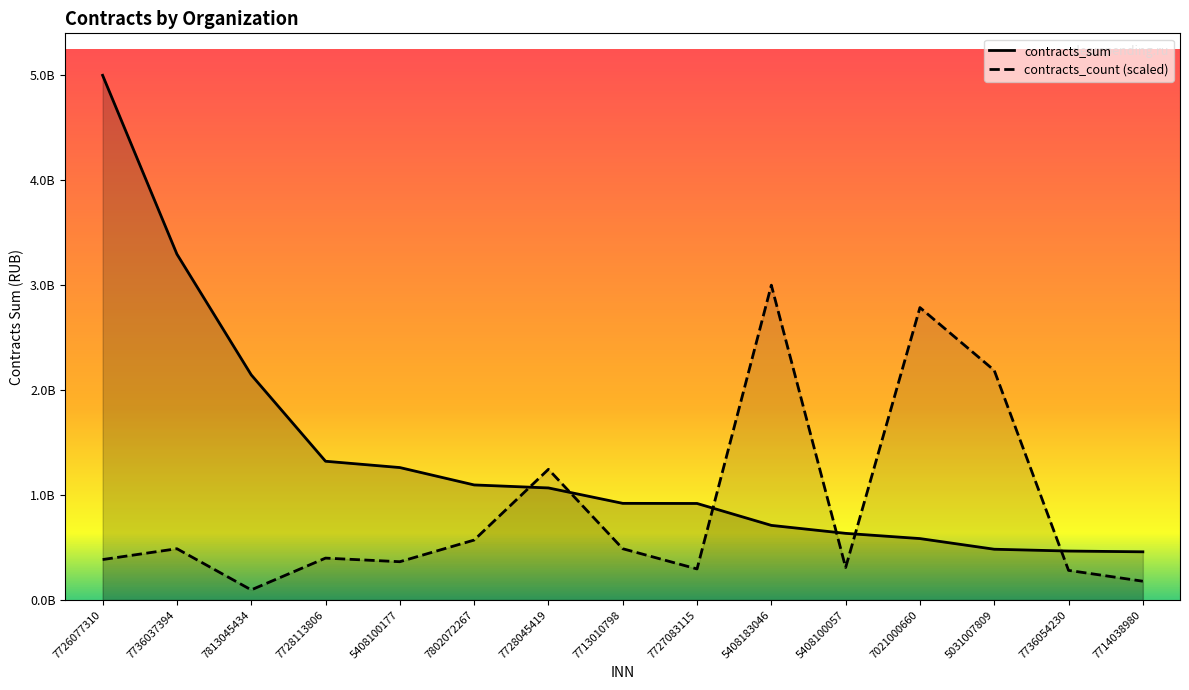

True or false: contracts_count has a value of 121505140.7 at 7727083115.

False